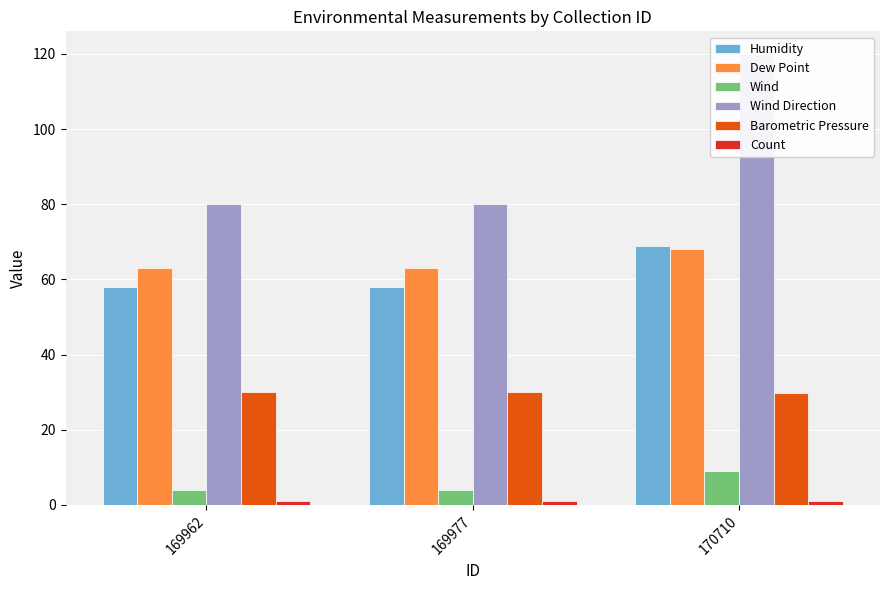

Reading left to right, list all the values displayed in this chart.

Humidity: 58.0	58.0	69.0
Dew Point: 63.0	63.0	68.0
Wind: 4.0	4.0	9.0
Wind Direction: 80.0	80.0	120.0
Barometric Pressure: 30.0	30.0	29.9
Count: 1.0	1.0	1.0